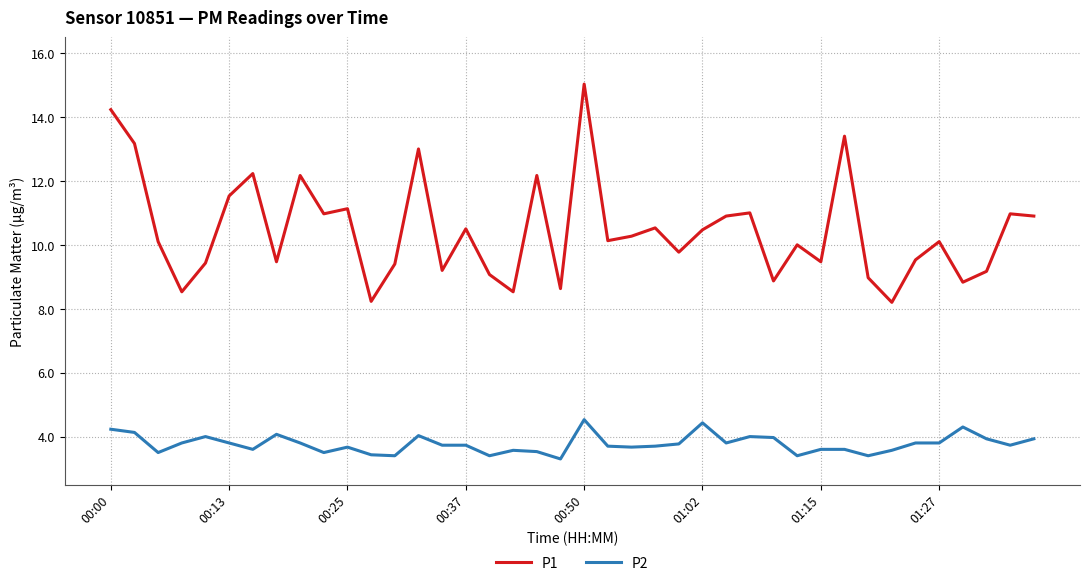

What are all the series names shown in the legend?

P1, P2